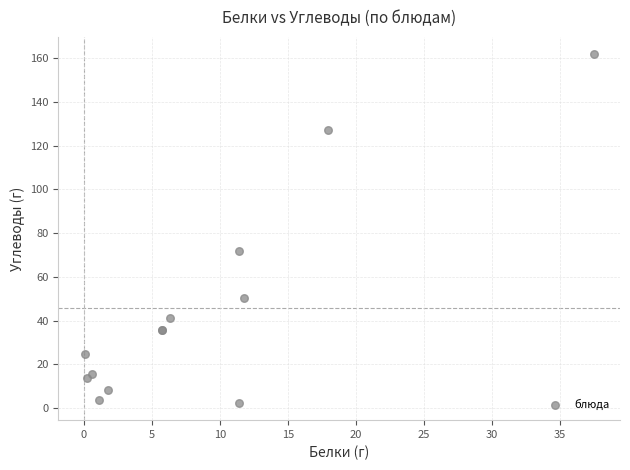

What Y value in the scatter plot is closest to 82?

71.8